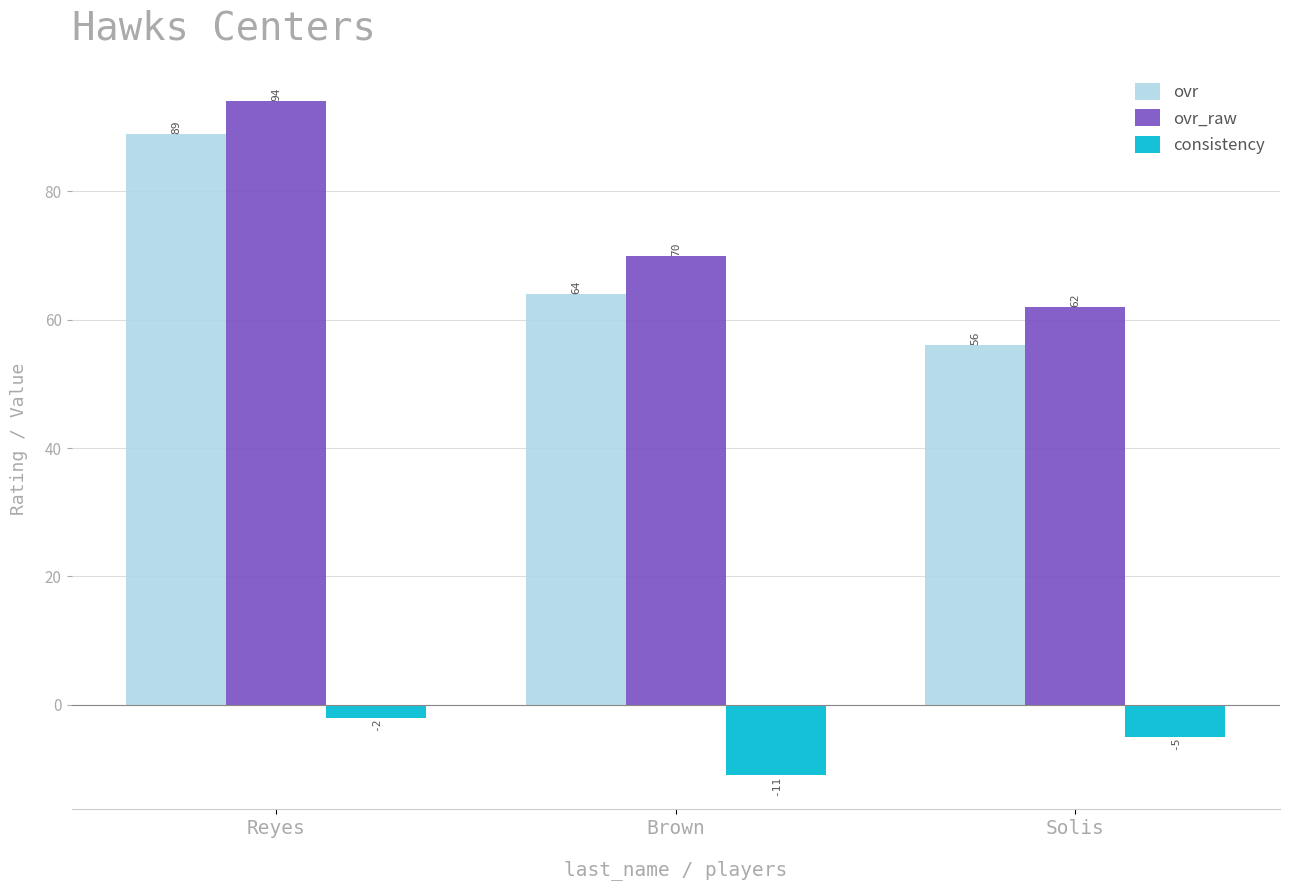

True or false: ovr has a value of 17 at Solis.

False